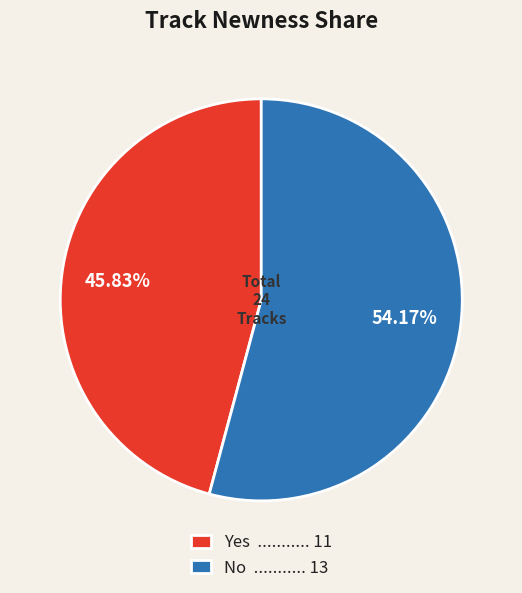

What is the smallest slice in the pie chart?

Yes